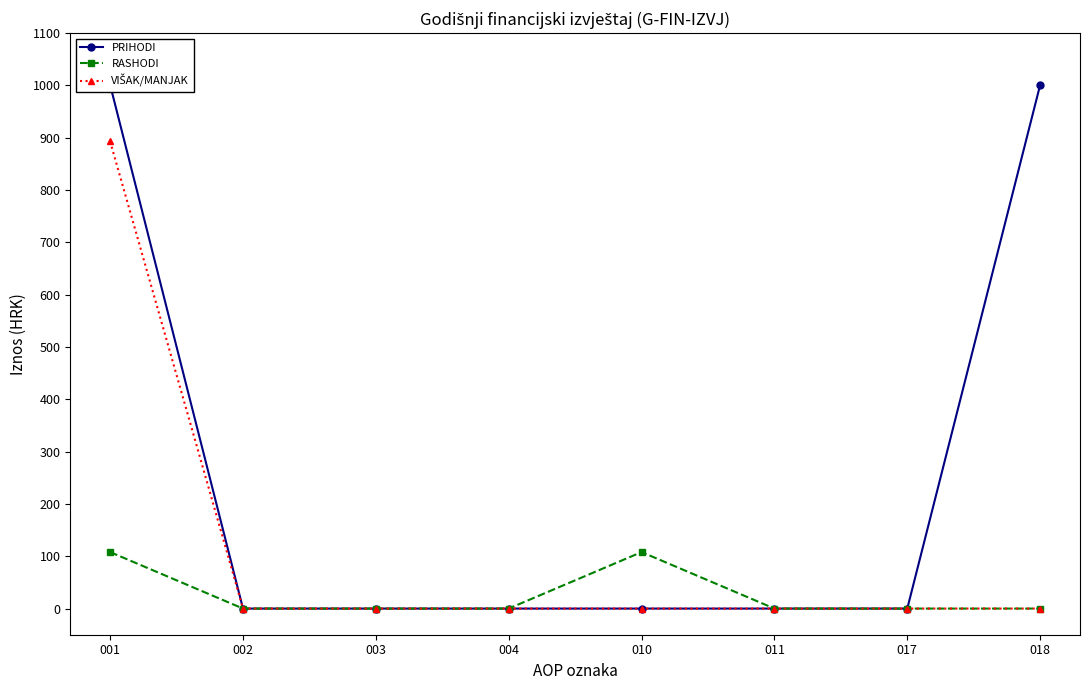

How many values in RASHODI are above zero?

2